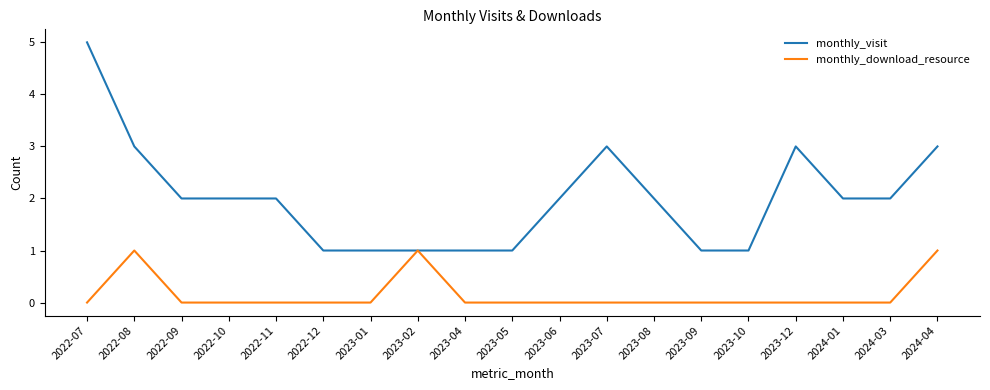

List the series in order of their overall mean, highest first.

monthly_visit, monthly_download_resource